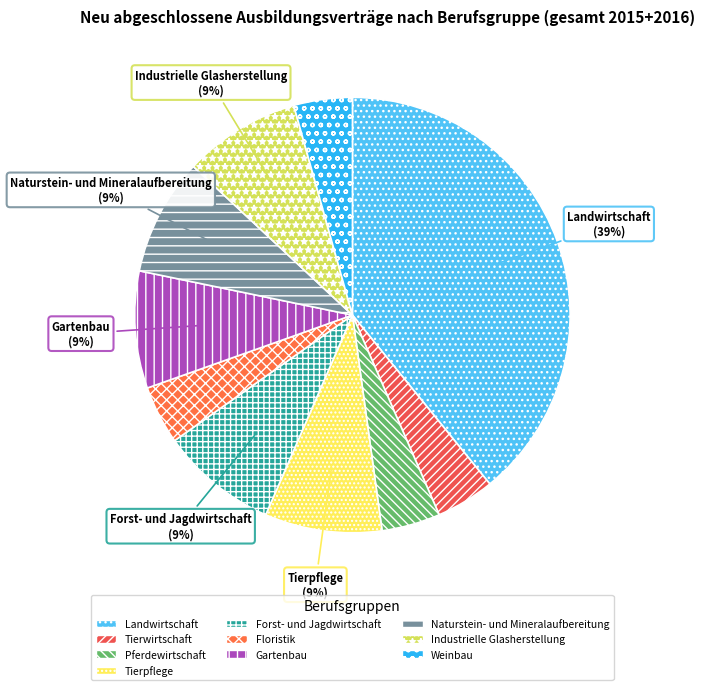

Which slice is the smallest?

Tierwirtschaft